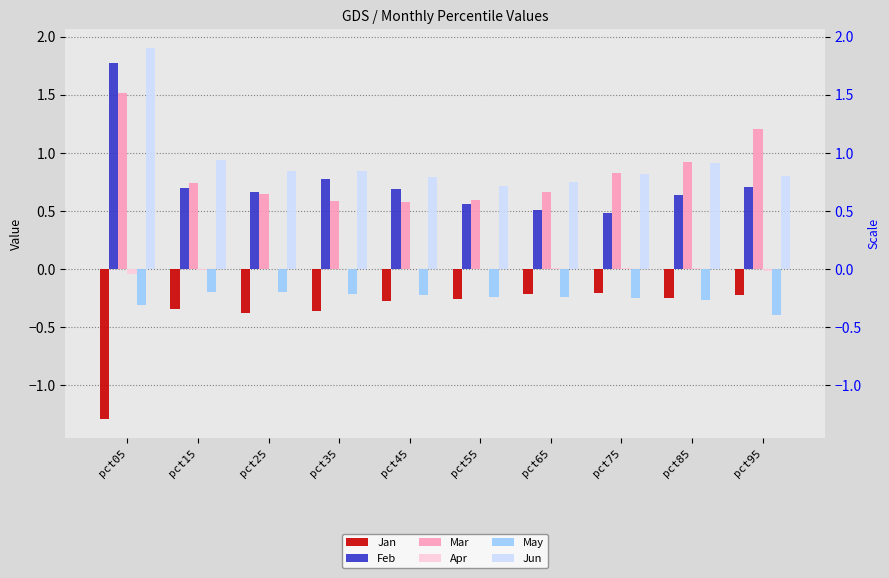

What is the average value of the Jun series?

0.9